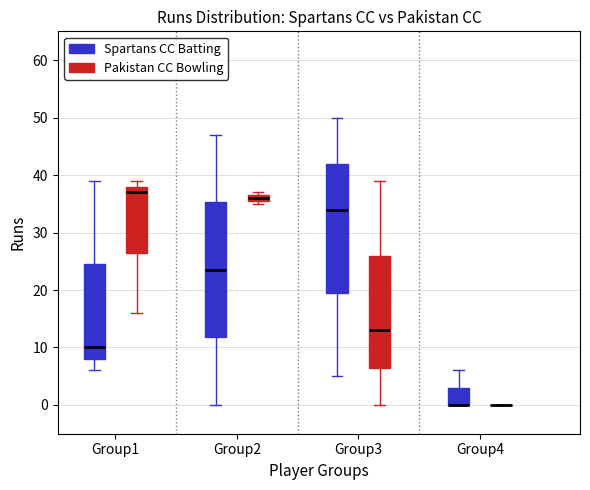

Which box is the tallest, from its lower edge to its upper edge?

Group2 (Spartans CC Batting)